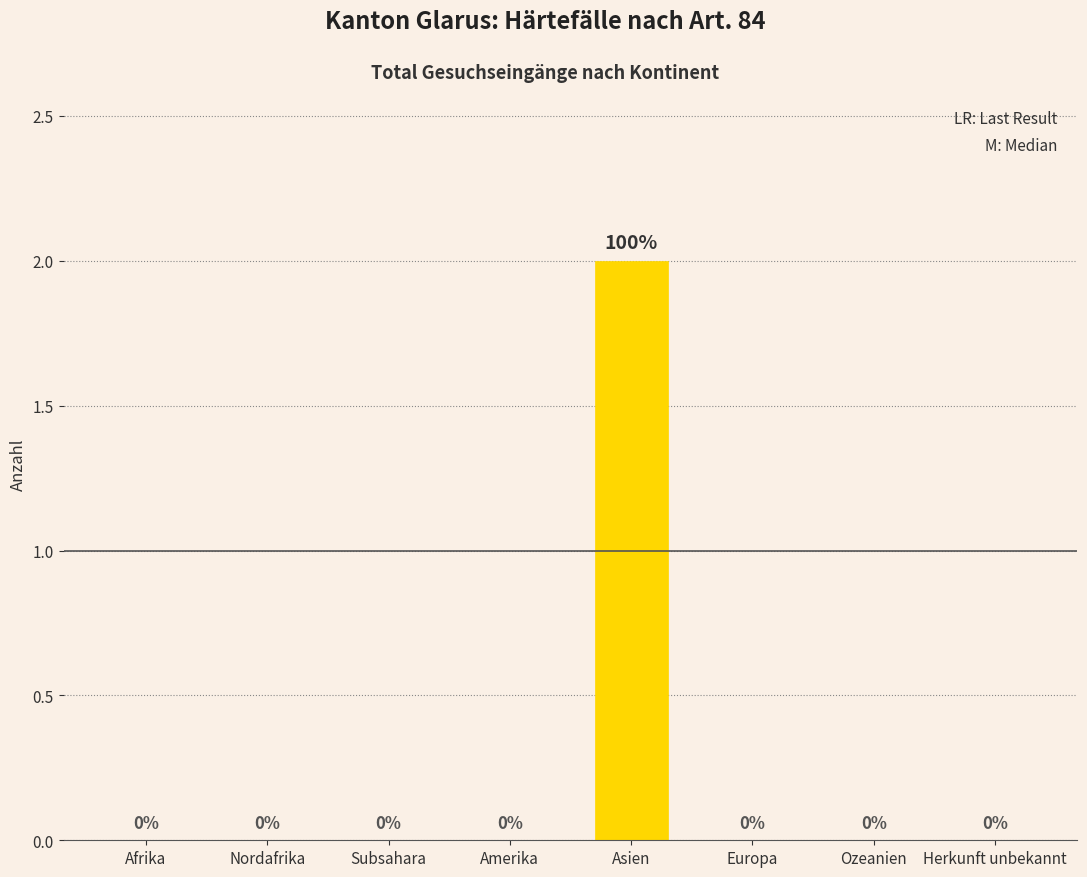

Which category has the highest value across all series?

Asien